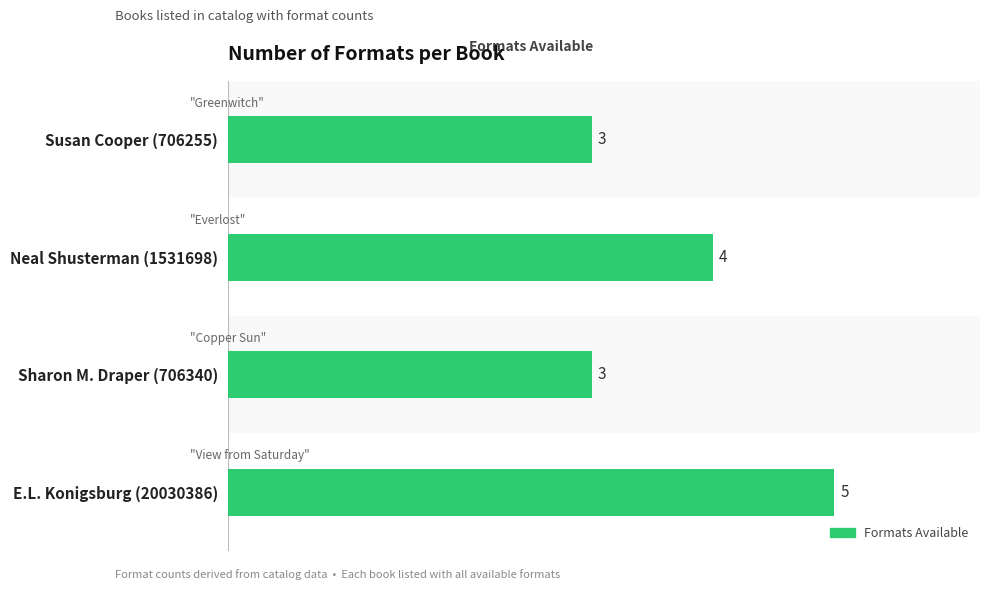

What is the maximum value shown in the chart?

5